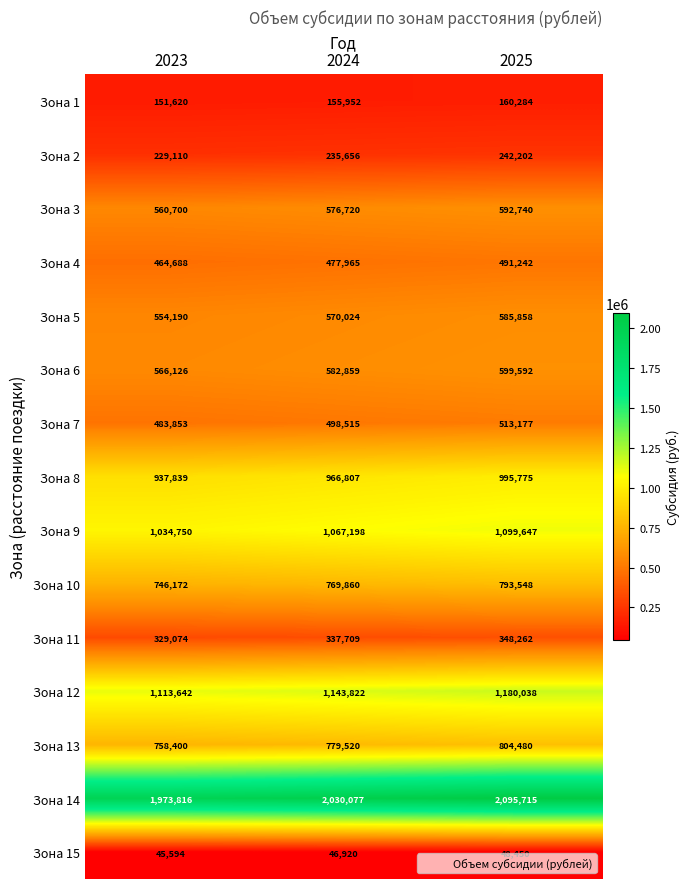

Is it true that Зона 11 equals 92646 at 2025?

False